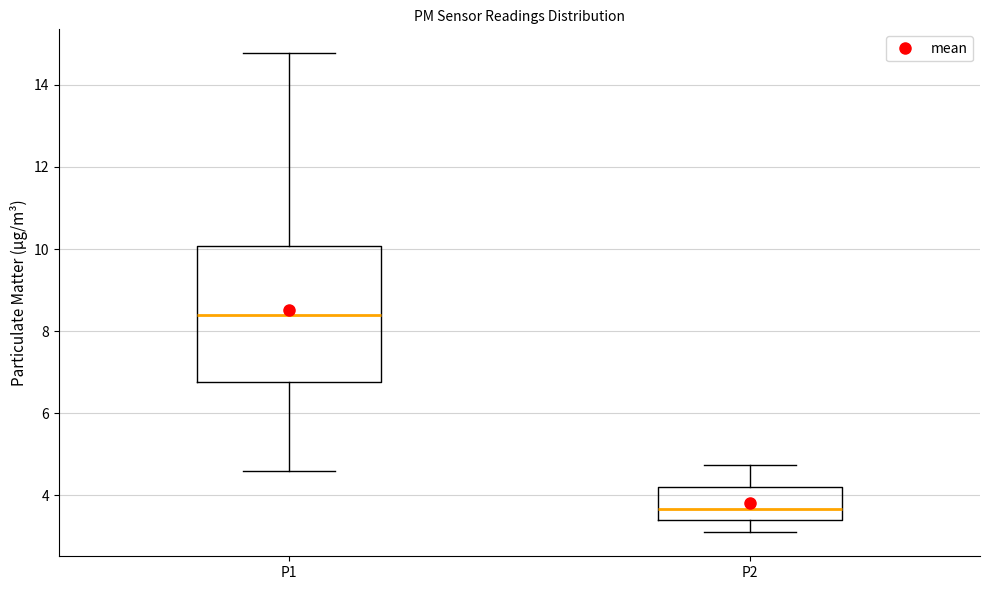

Where does the lower whisker of the box for P2 end on the y-axis? The values are not printed on the chart, so give them approximately, as read against the axis.

3.2